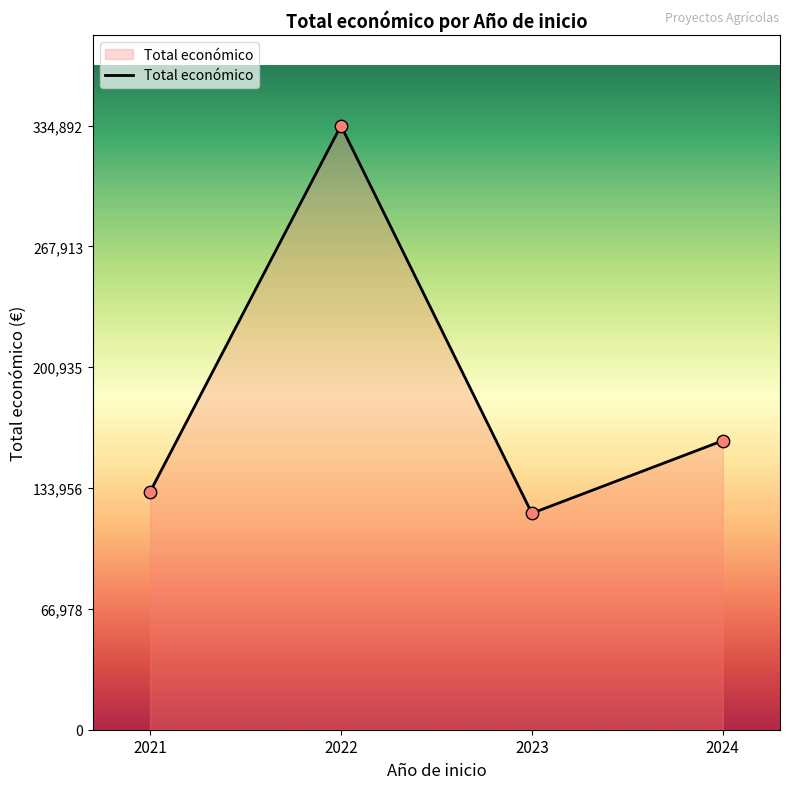

Approximately how many times larger is the value at 2021 compared to 2022?

0.4